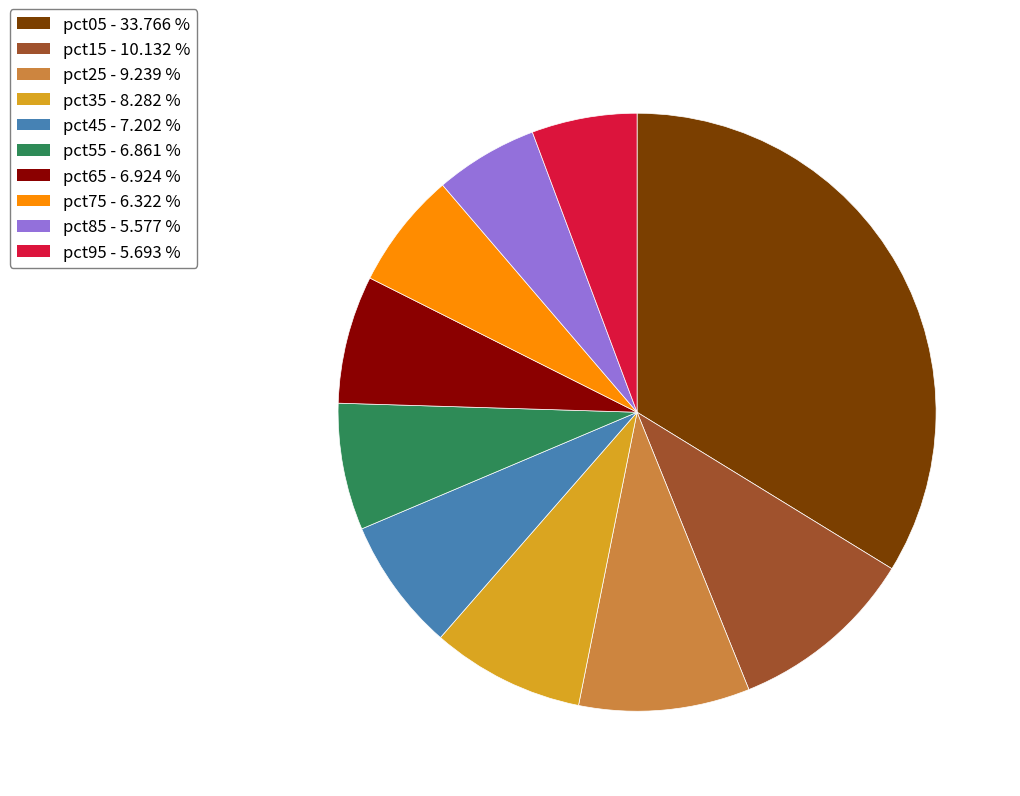

What is the largest slice in the pie chart?

pct05